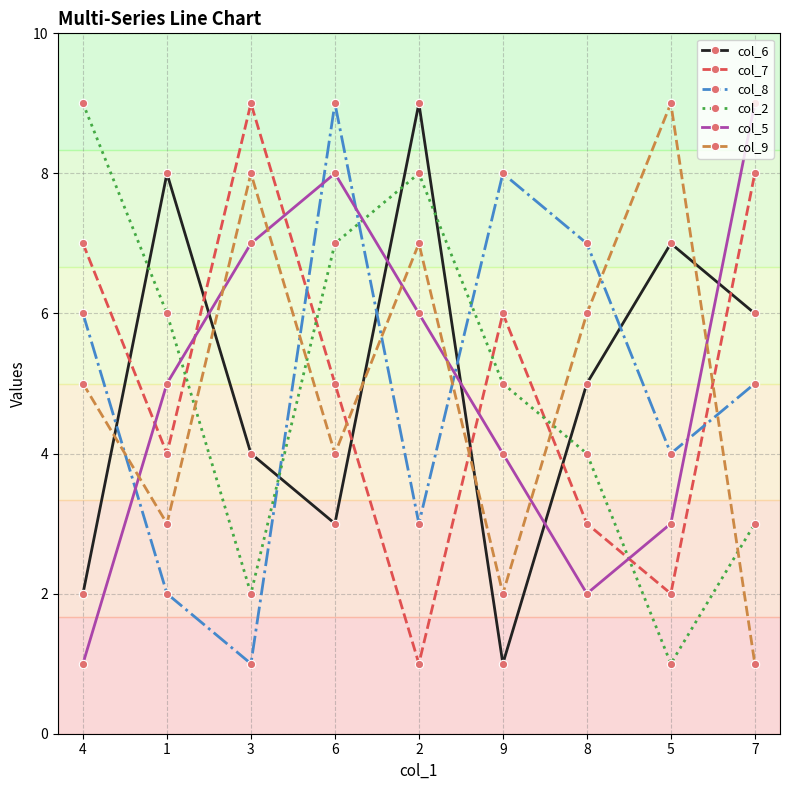

After their last crossing, which series has the higher values: col_6 or col_9?

col_6